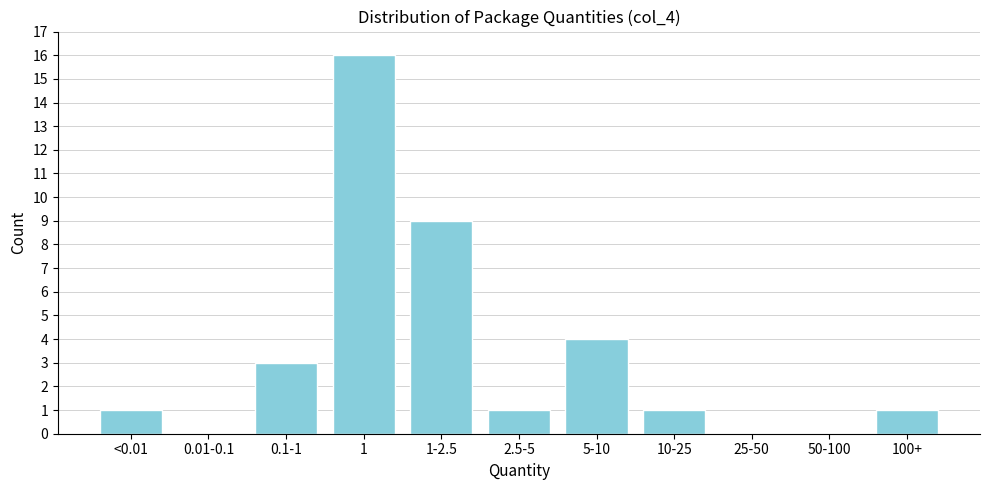

Reading right to left, extract all data points from this chart.

100+=1	50-100=0	25-50=0	10-25=1	5-10=4	2.5-5=1	1-2.5=9	1=16	0.1-1=3	0.01-0.1=0	<0.01=1